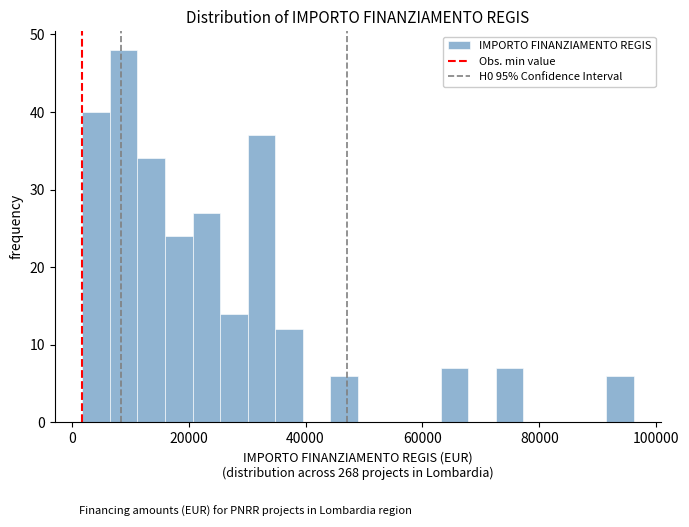

Around what value on the x-axis is the tallest bar? Give the approximate position of its centre, as read against the axis.

8000